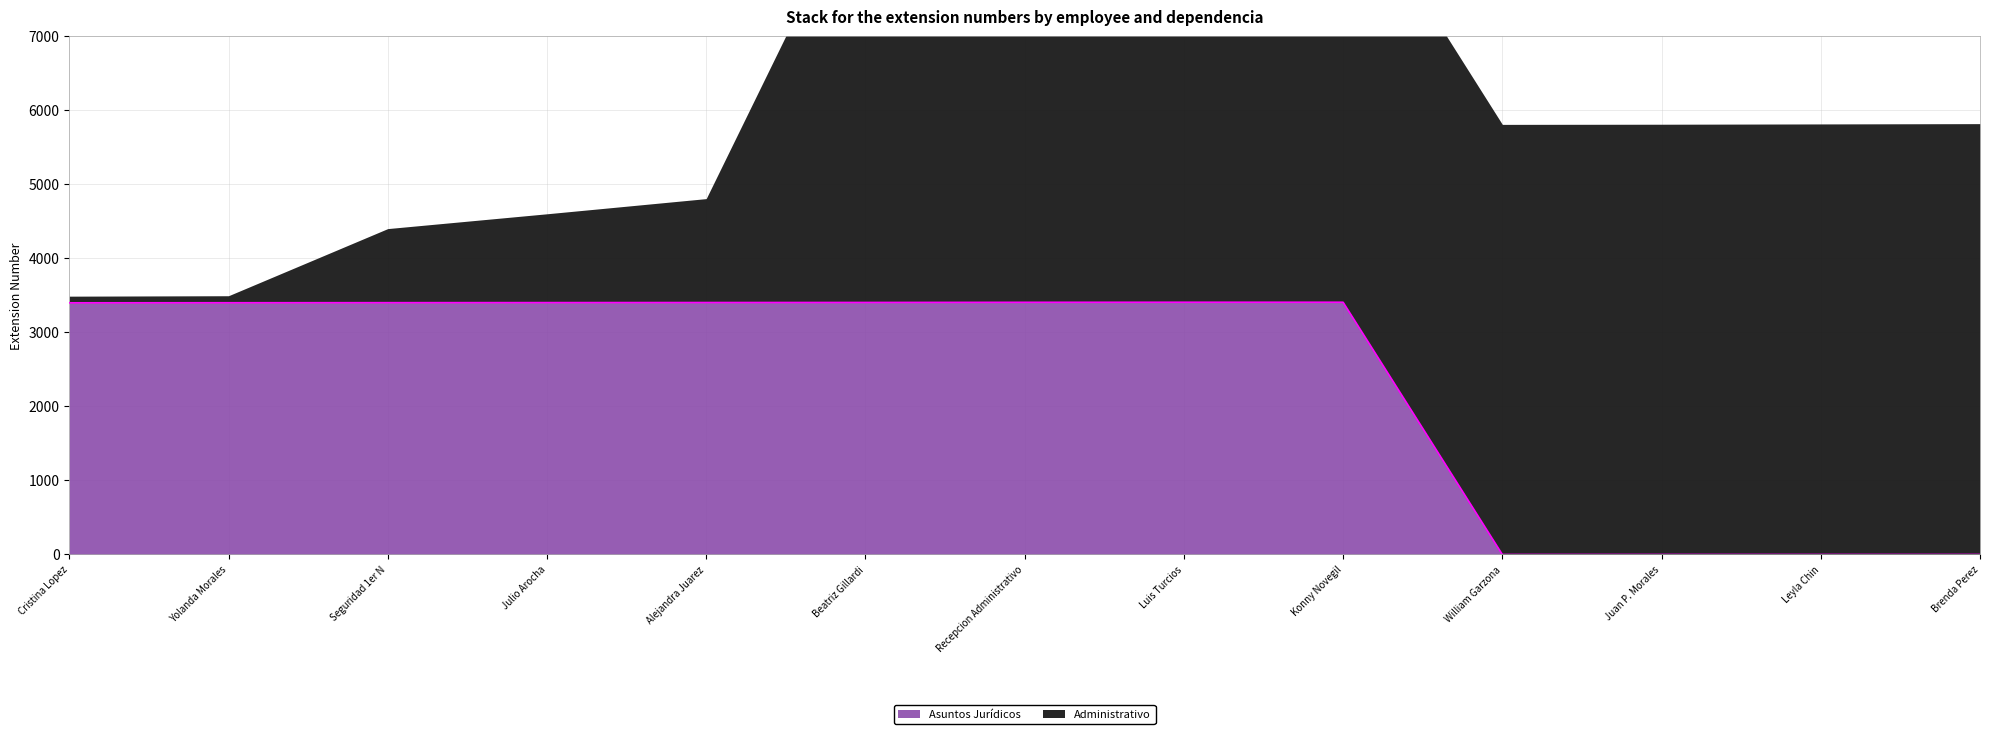

Is it true that the value at Konny Novegil is 1247?

False